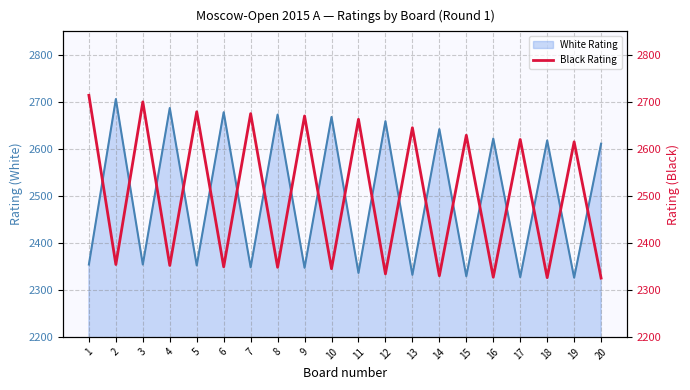

What is the maximum value for White Rating?

2706